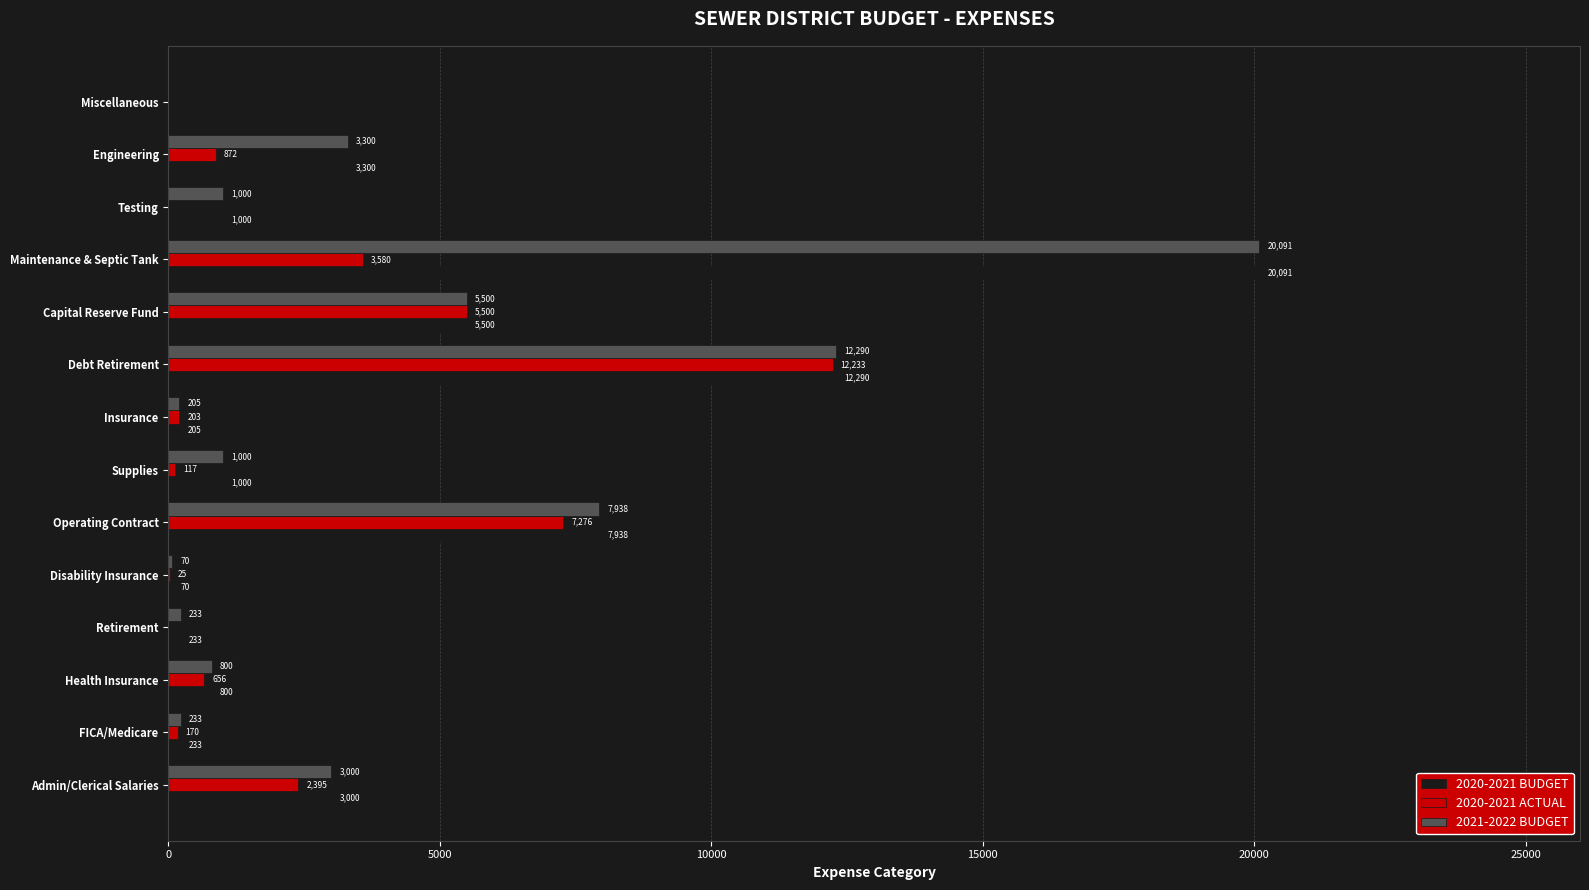

At which category is the sum across all series the highest?

Maintenance & Septic Tank